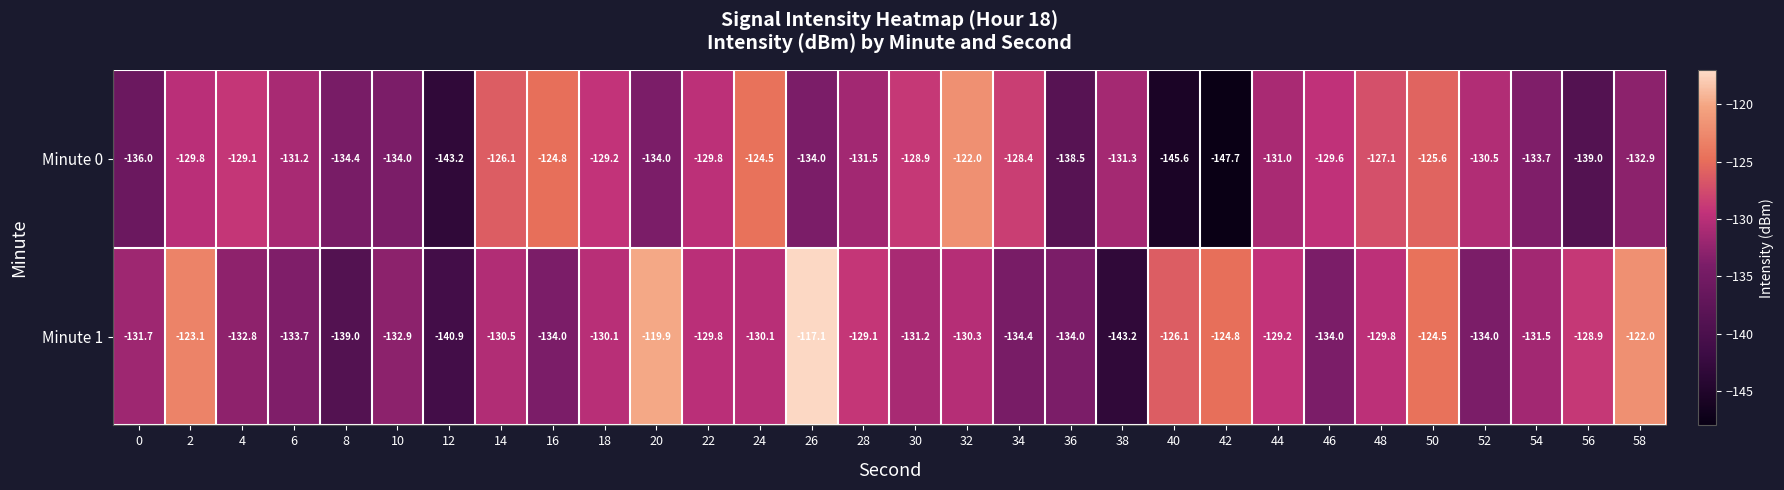

What is the difference between the Minute 1 values at 14 and 50?

6.0